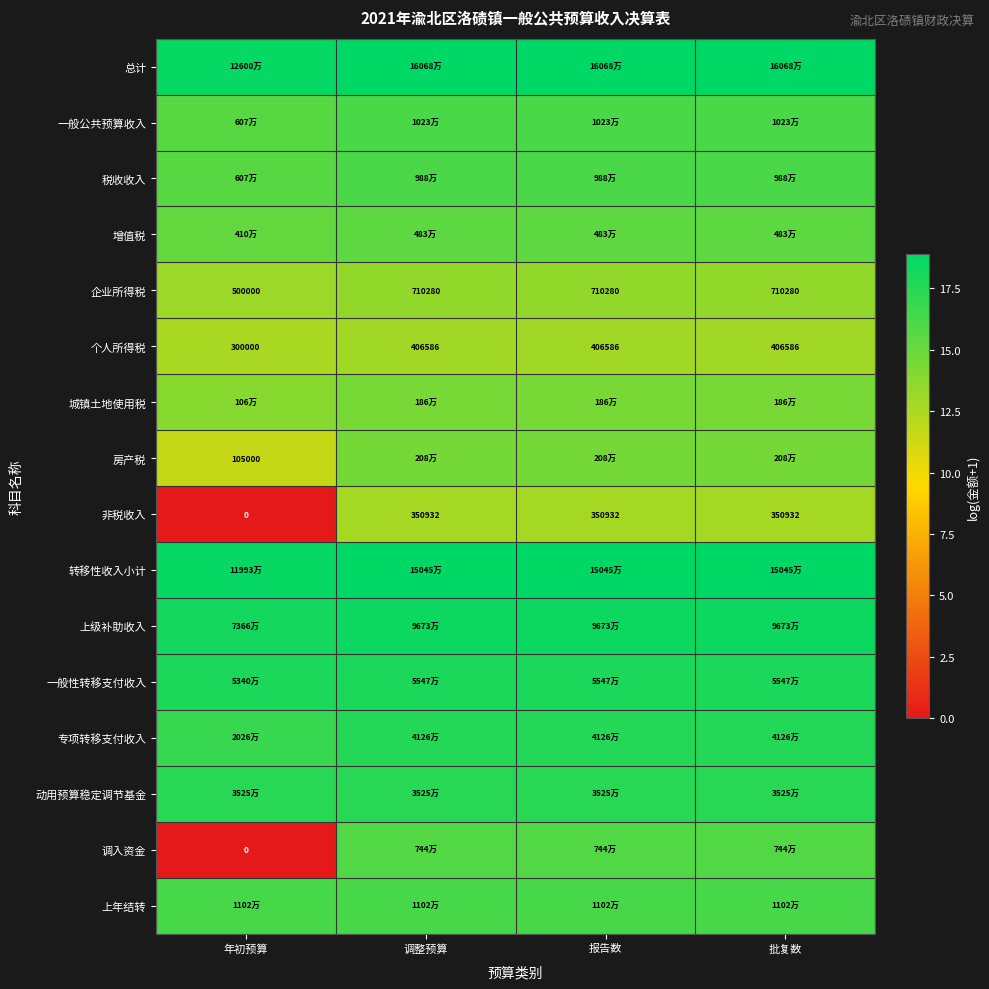

Is it true that 总计 equals 7.9 at 报告数?

False